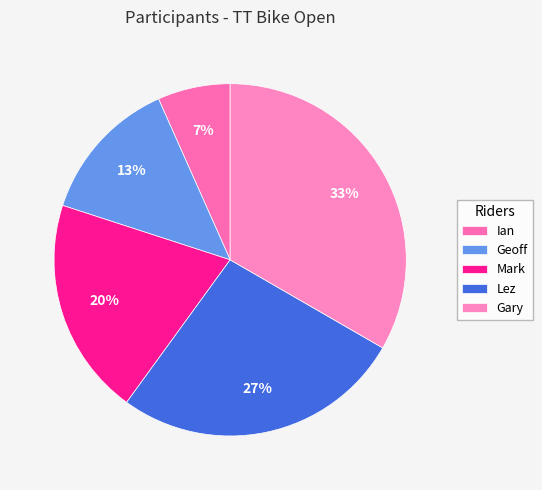

To the nearest percent, what is the combined percentage of Mark and Ian?

27%